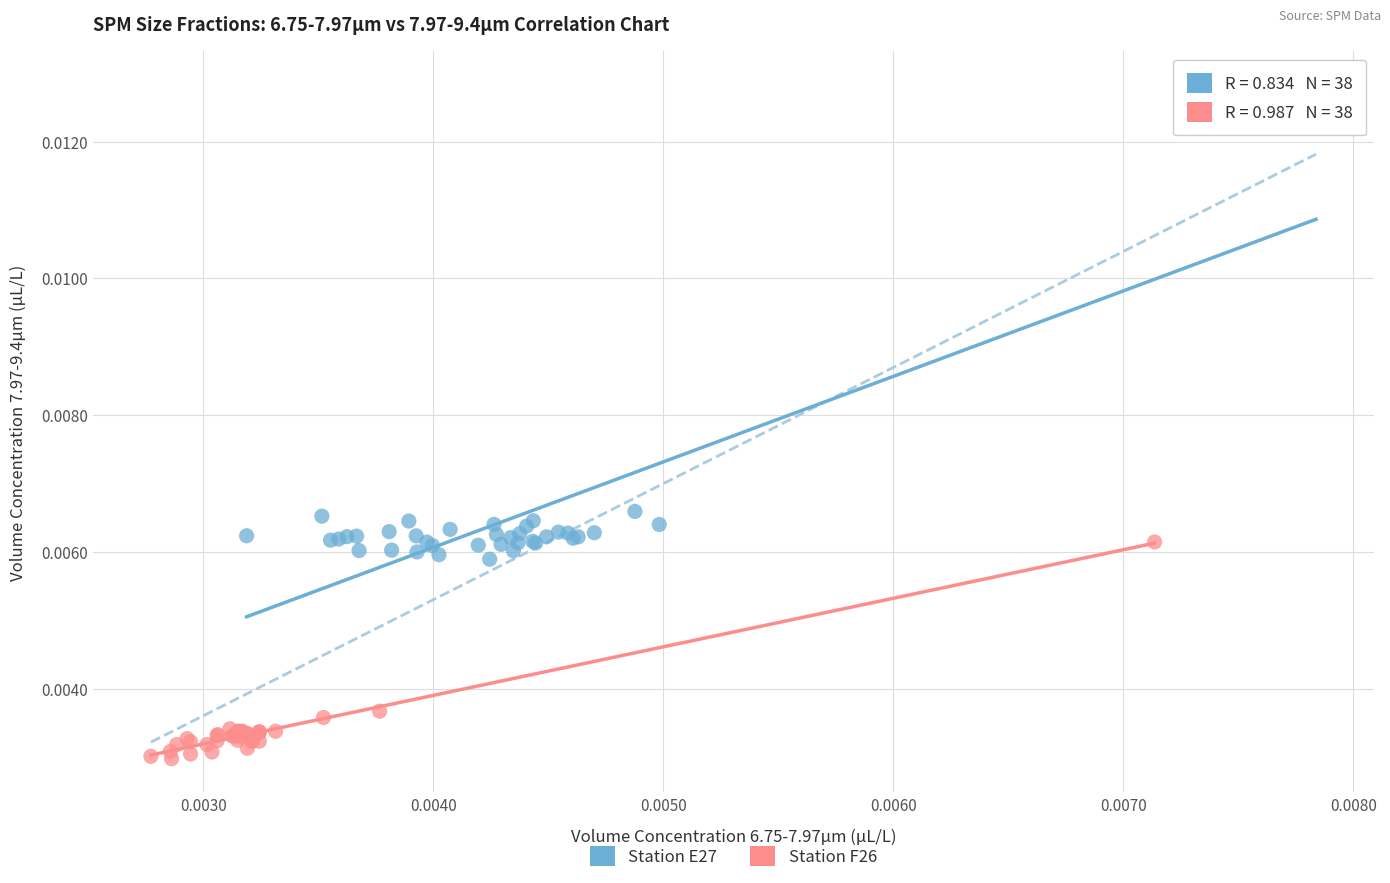

Which series reaches the minimum Y coordinate?

Station F26